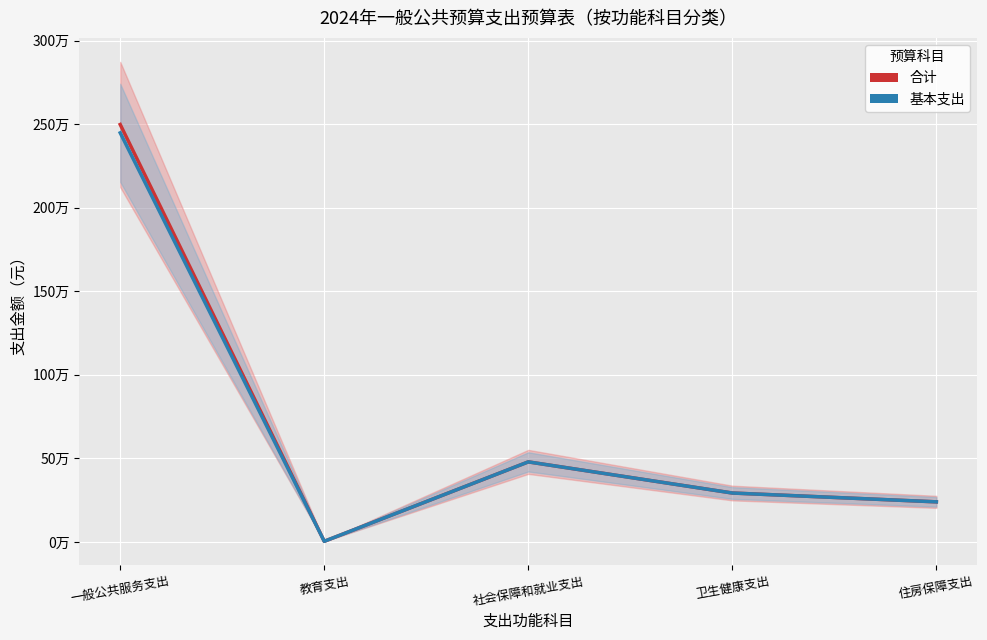

True or false: 合计 has more than 1 interior local peaks.

False